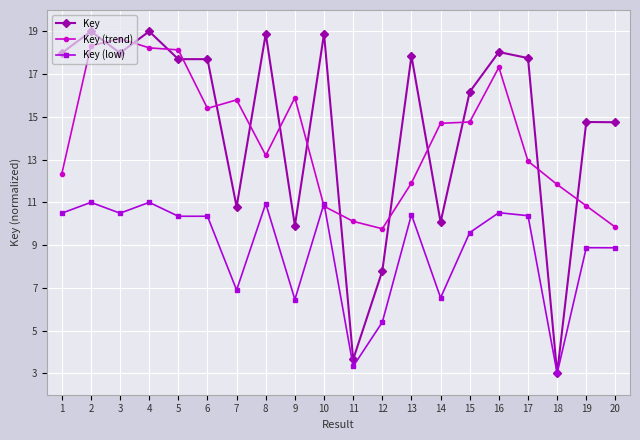

What is the minimum value for Key (low)?

3.0